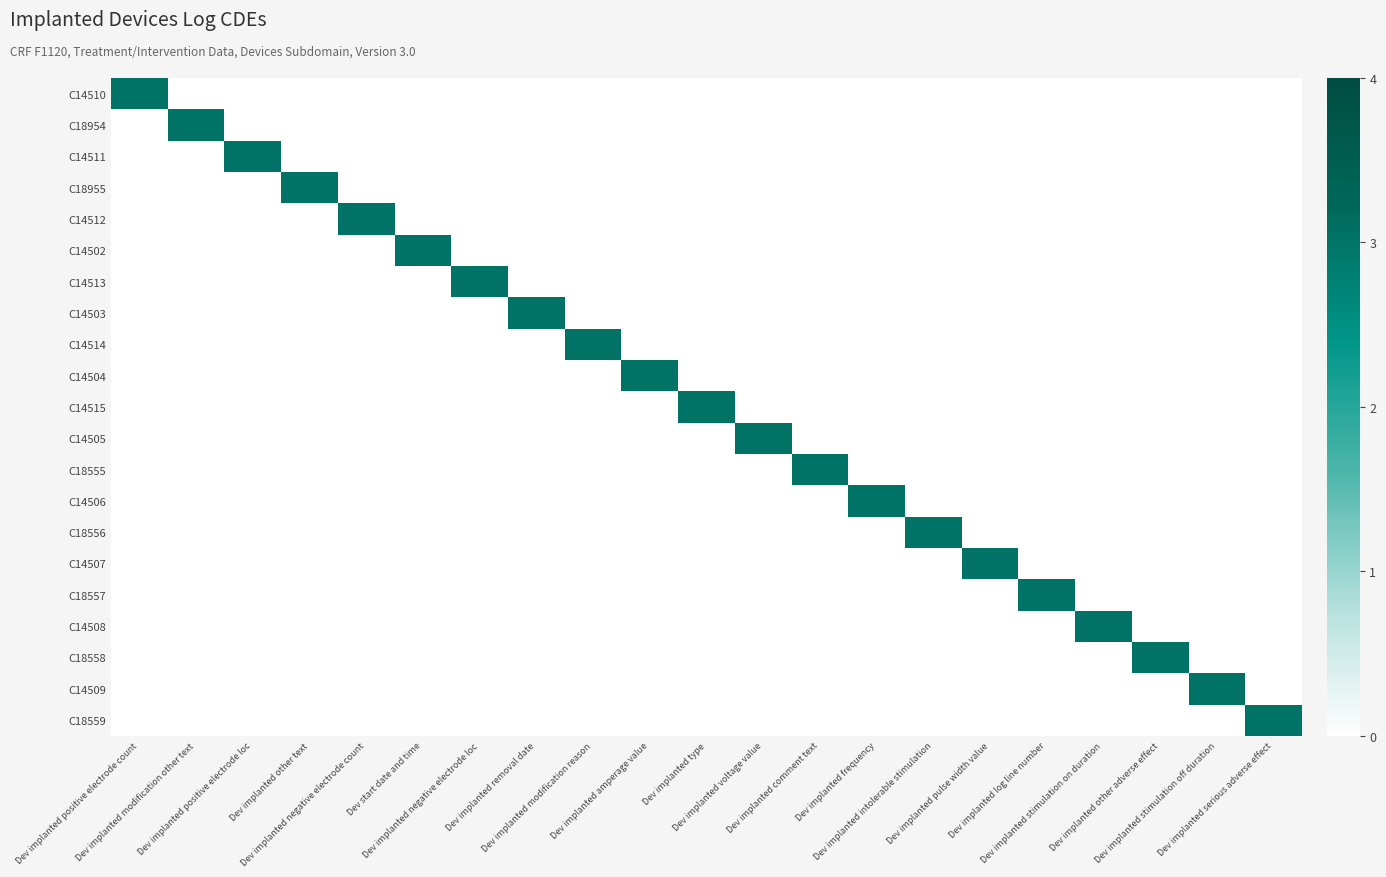

Which has a higher value, Dev implanted frequency or Dev implanted negative electrode loc?

Dev implanted frequency